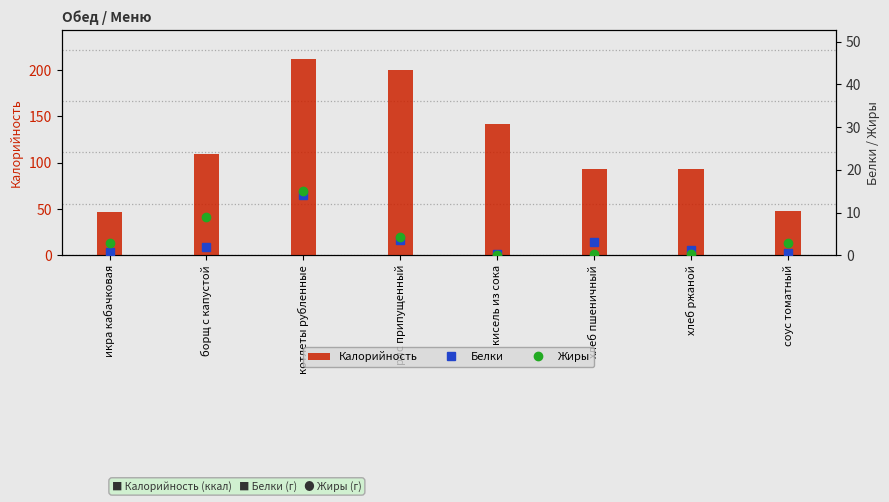

What is the difference between the highest and lowest values at хлеб ржаной?

93.3